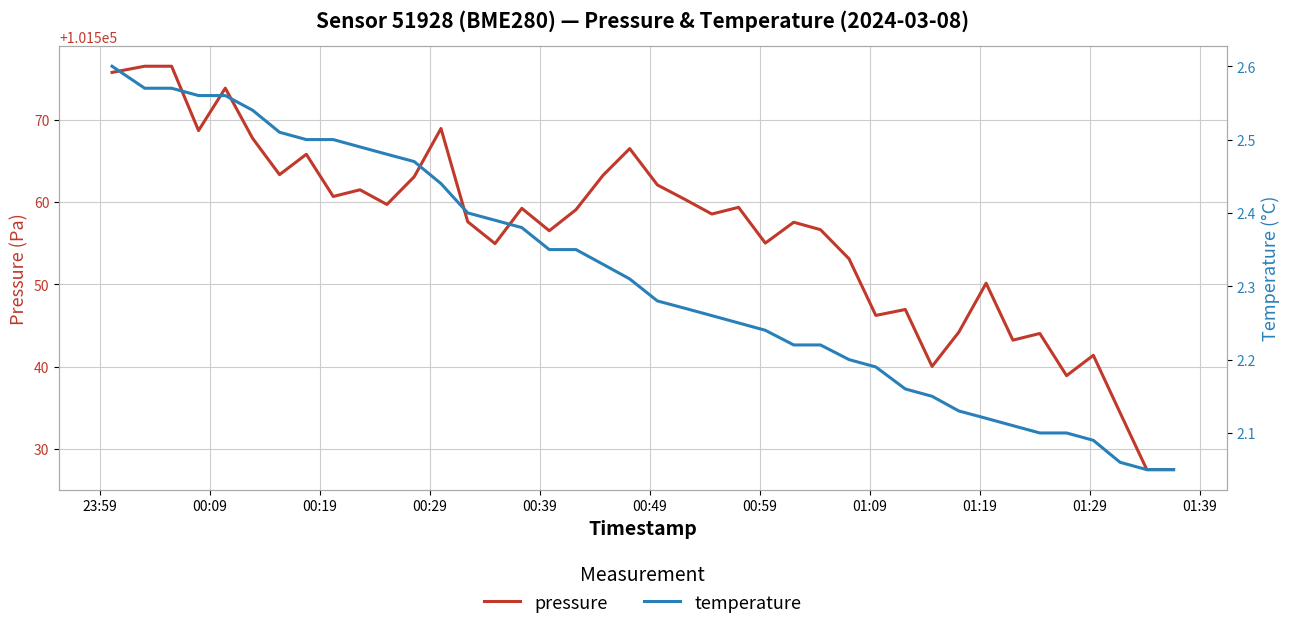

Reading left to right, what are all the values shown in this chart?

pressure: 101575.7	101576.5	101576.5	101568.7	101573.8	101567.7	101563.3	101565.8	101560.7	101561.5	101559.7	101563.1	101568.9	101557.6	101554.9	101559.2	101556.5	101559.1	101563.2	101566.5	101562.1	101560.3	101558.5	101559.3	101555.0	101557.5	101556.6	101553.1	101546.2	101546.9	101540.0	101544.2	101550.1	101543.2	101544.0	101538.9	101541.4	101534.4	101527.5	101527.5
temperature: 2.6	2.6	2.6	2.6	2.6	2.5	2.5	2.5	2.5	2.5	2.5	2.5	2.4	2.4	2.4	2.4	2.4	2.4	2.3	2.3	2.3	2.3	2.3	2.2	2.2	2.2	2.2	2.2	2.2	2.2	2.1	2.1	2.1	2.1	2.1	2.1	2.1	2.1	2.0	2.0